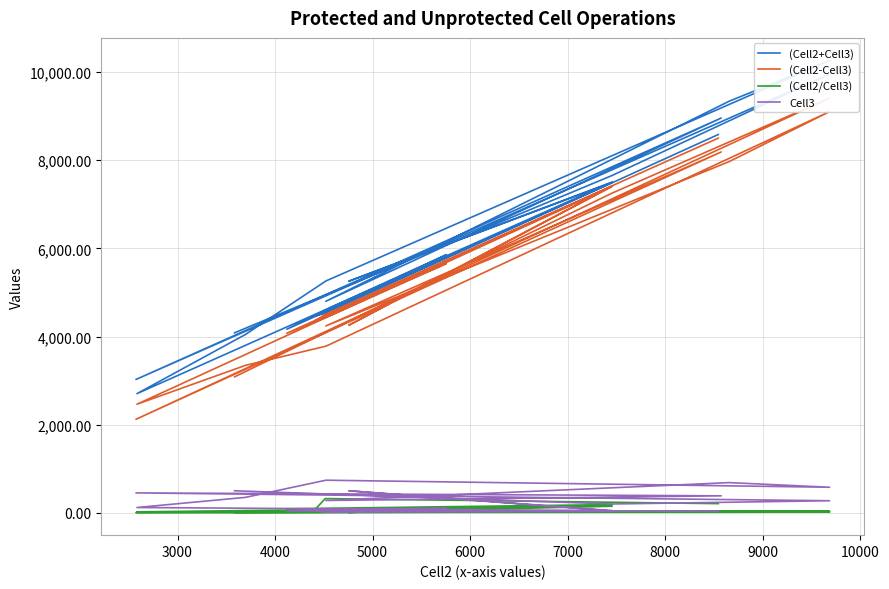

What is the sum of all (Cell2/Cell3) values?

1349.3